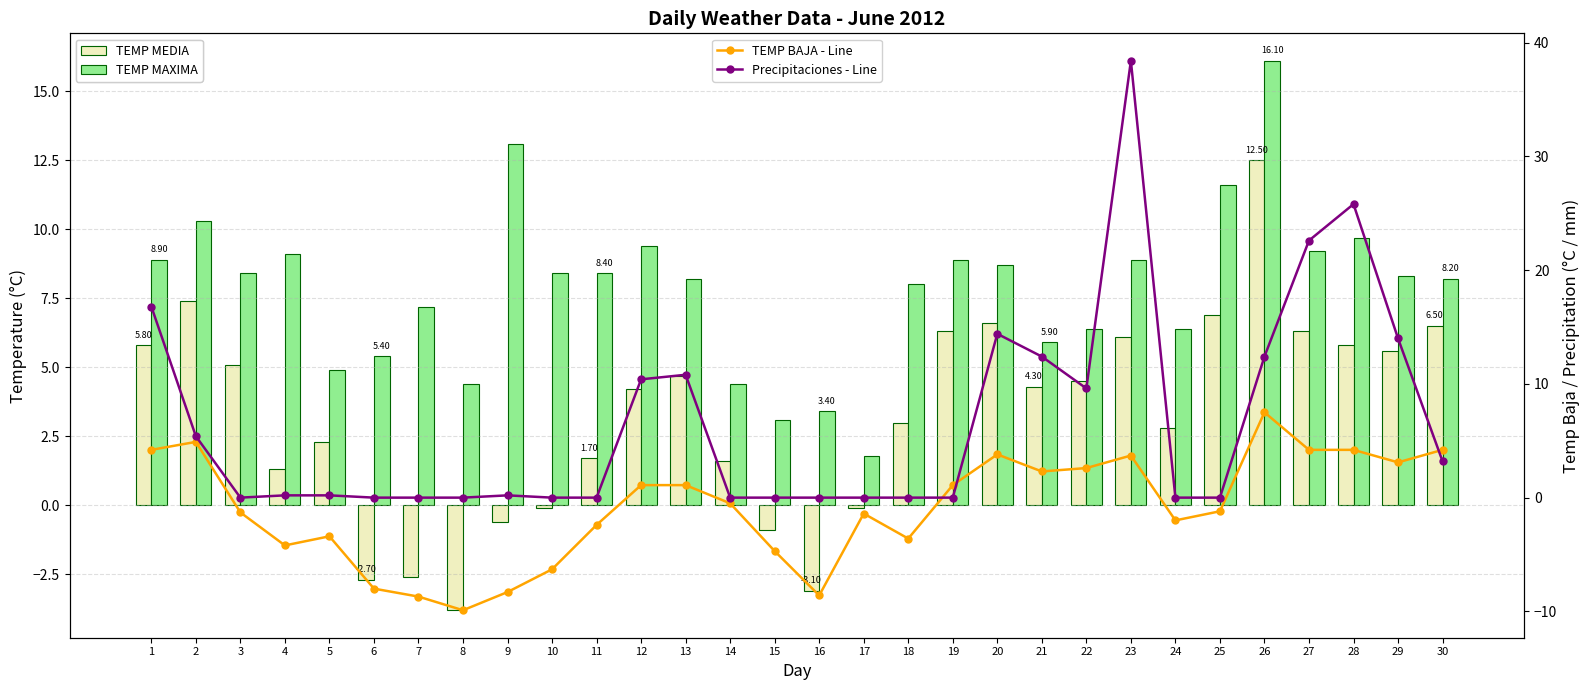

Reading left to right, transcribe all the data shown in this chart.

TEMP MEDIA: 5.8	7.4	5.1	1.3	2.3	-2.7	-2.6	-3.8	-0.6	-0.1	1.7	4.2	4.7	1.6	-0.9	-3.1	-0.1	3.0	6.3	6.6	4.3	4.5	6.1	2.8	6.9	12.5	6.3	5.8	5.6	6.5
TEMP MAXIMA: 8.9	10.3	8.4	9.1	4.9	5.4	7.2	4.4	13.1	8.4	8.4	9.4	8.2	4.4	3.1	3.4	1.8	8.0	8.9	8.7	5.9	6.4	8.9	6.4	11.6	16.1	9.2	9.7	8.3	8.2
TEMP BAJA - Line: 4.2	4.9	-1.3	-4.2	-3.4	-8.0	-8.7	-9.9	-8.3	-6.3	-2.4	1.1	1.1	-0.5	-4.7	-8.6	-1.4	-3.6	1.1	3.8	2.3	2.6	3.7	-2.0	-1.2	7.5	4.2	4.2	3.1	4.2
Precipitaciones - Line: 16.8	5.4	0.0	0.2	0.2	0.0	0.0	0.0	0.2	0.0	0.0	10.4	10.8	0.0	0.0	0.0	0.0	0.0	0.0	14.4	12.4	9.6	38.4	0.0	0.0	12.4	22.6	25.8	14.0	3.2